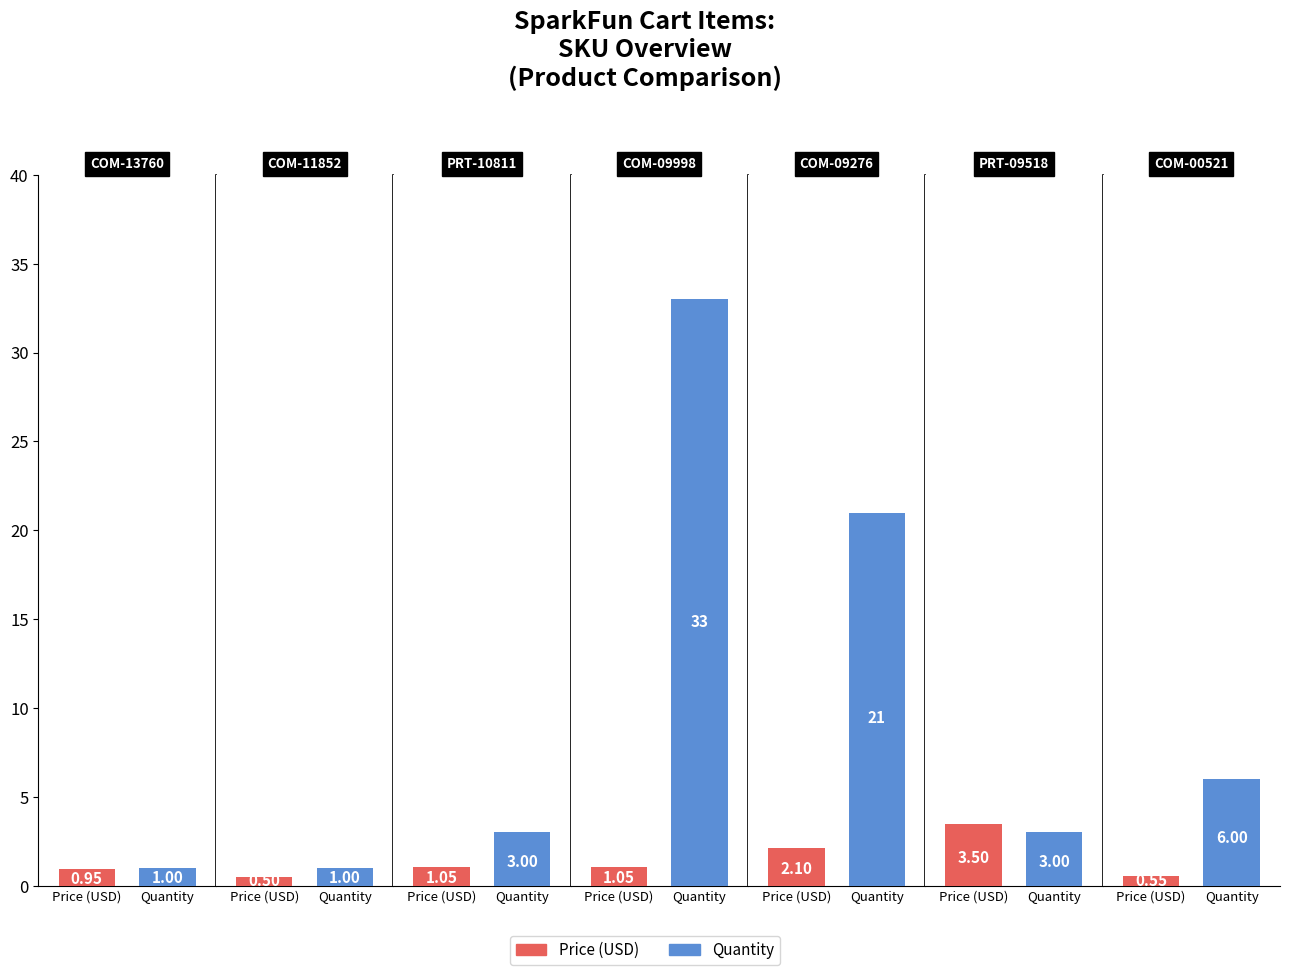

Is the value of Quantity at PRT-09518 greater than the value of Price (USD) at PRT-10811?

Yes